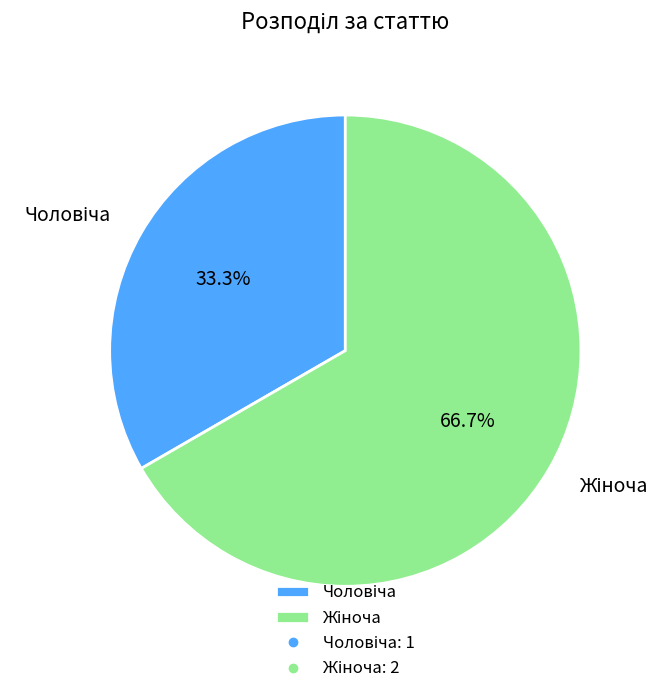

Count the number of slices in the pie.

2